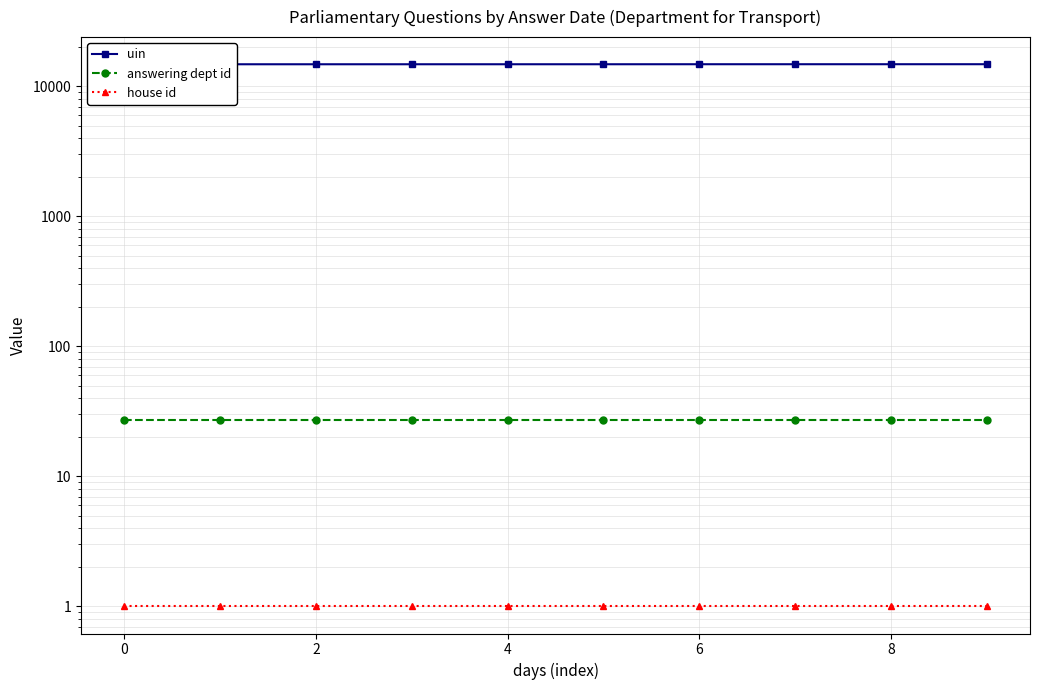

How many values in the uin series are below 14813?

5